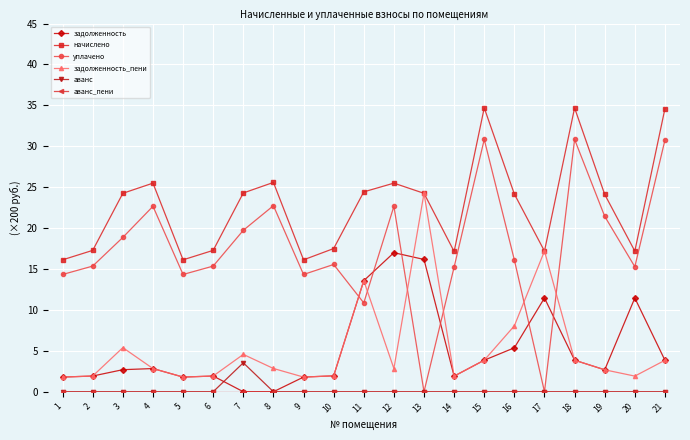

What is the total value across all series at 6?

36.5